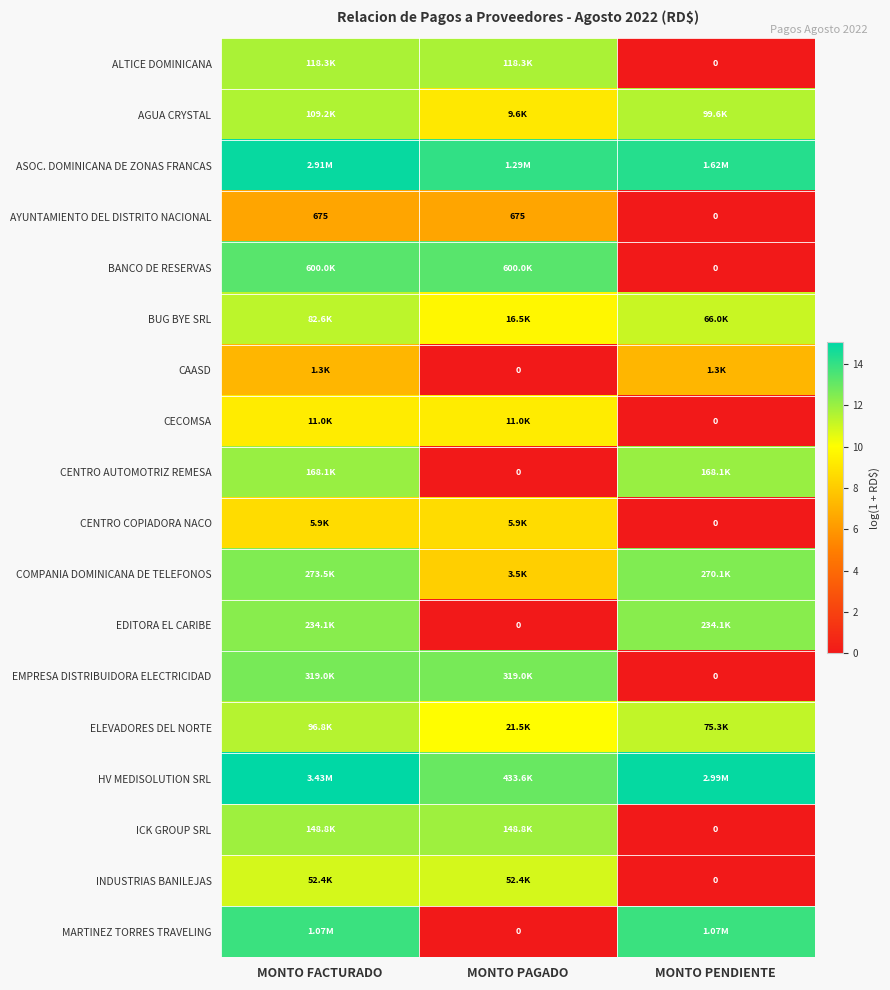

Which category has the lowest value across all series?

MONTO PENDIENTE